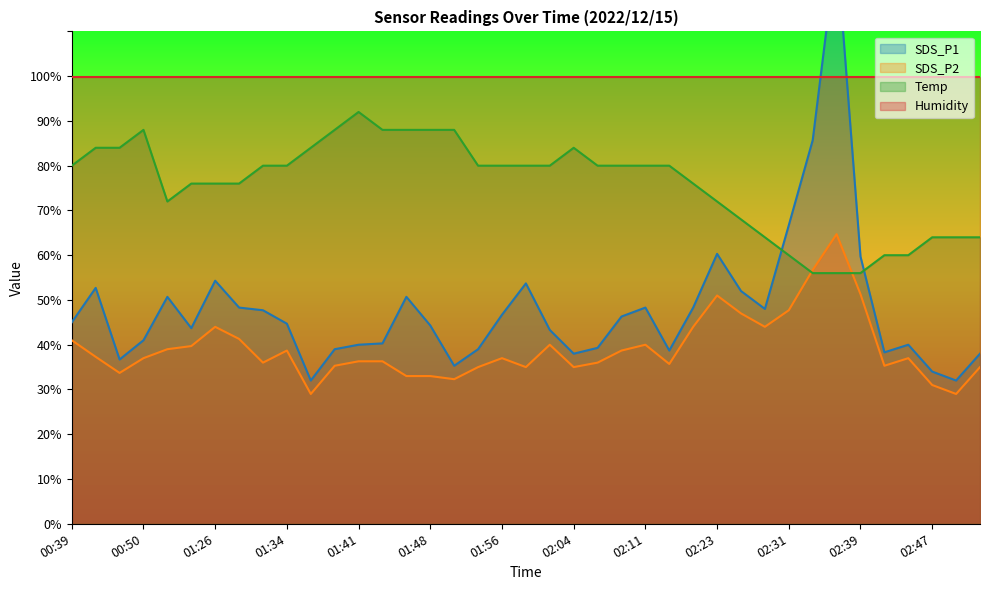

Is the value of SDS_P1 at 02:11 greater than the value of Temp at 00:39?

No